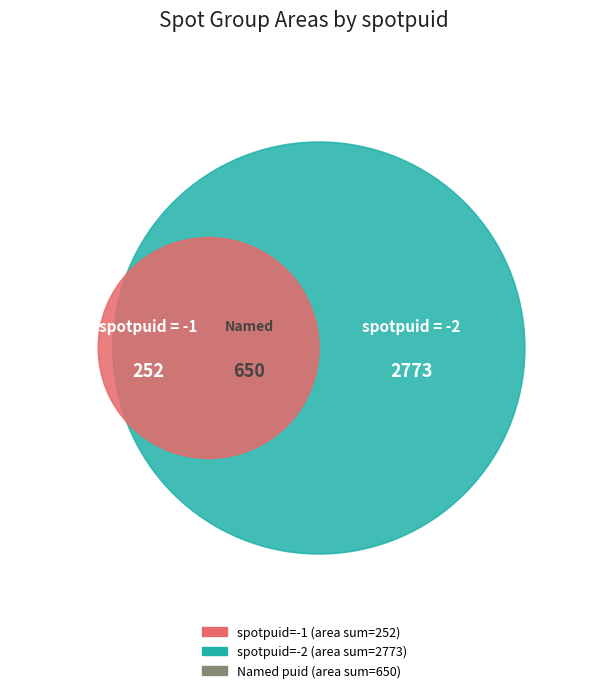

True or false: 4 accounts for 1% of the total.

False